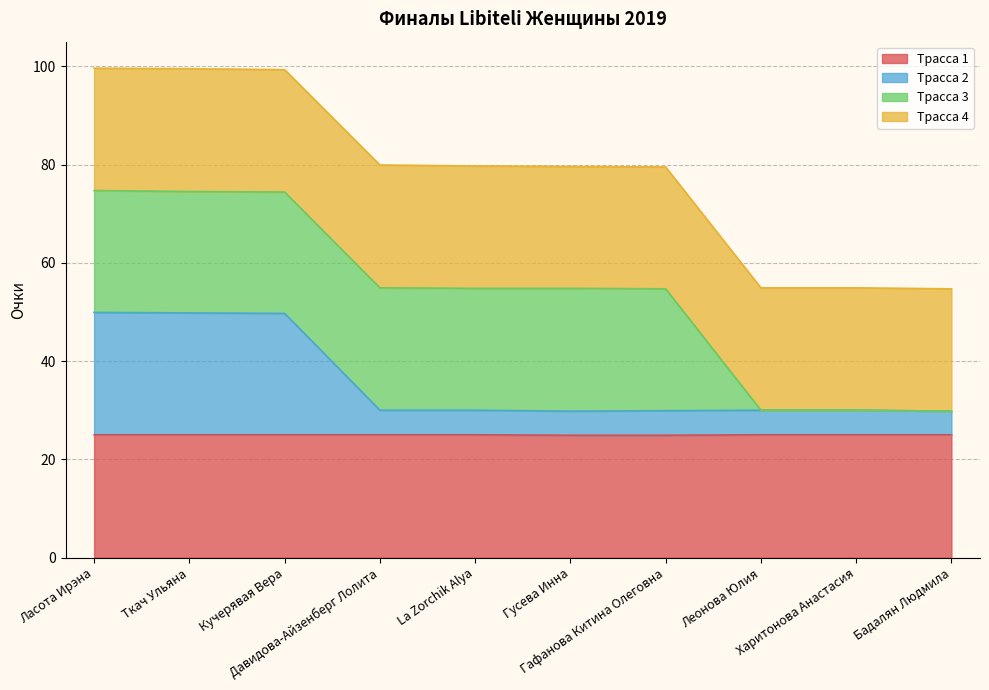

At which label does Трасса 2 reach its minimum?

Гусева Инна